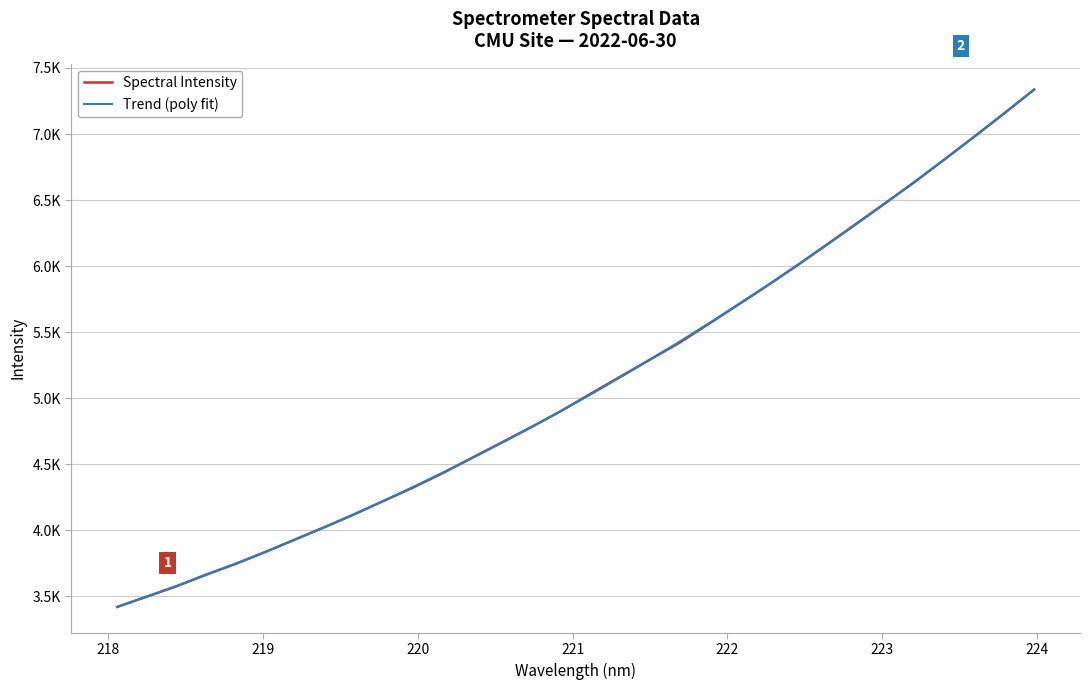

Is this an area chart (filled region under the line)?

No